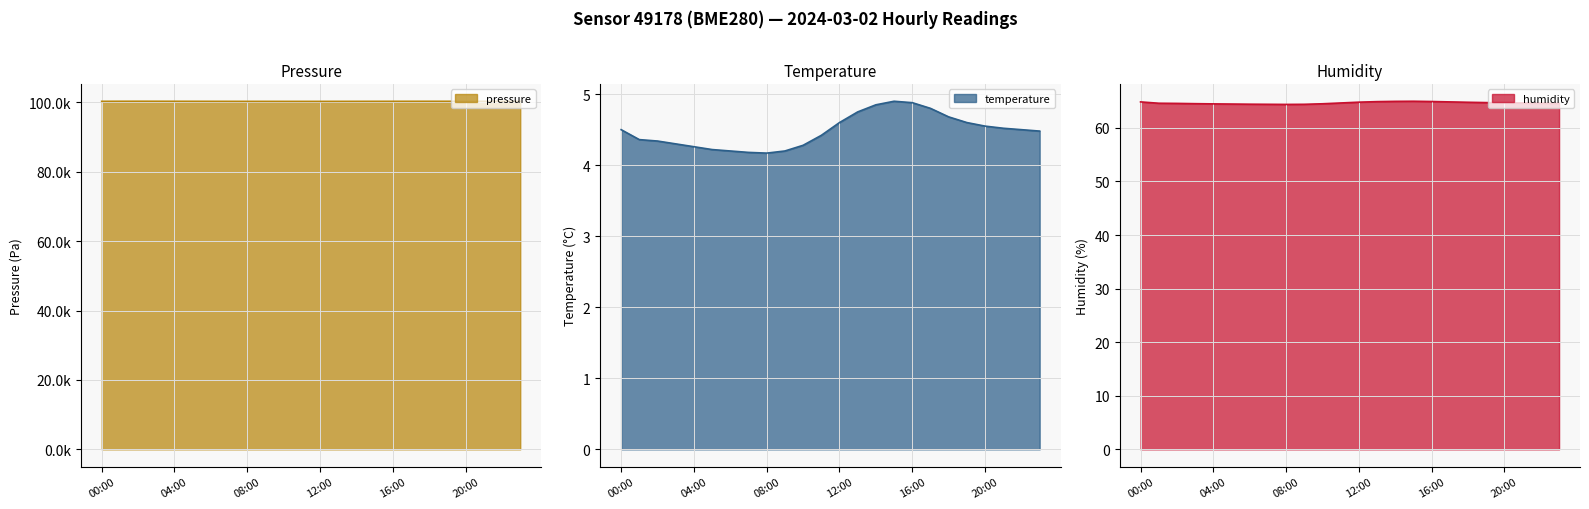

What is the total value across all series at 19:00?

100357.8